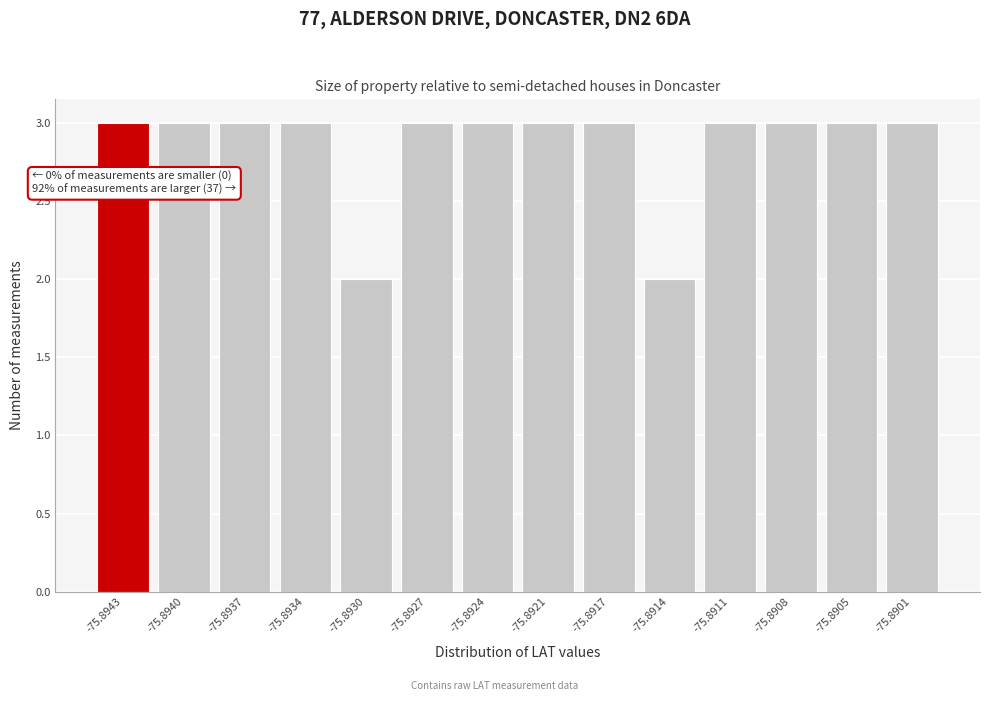

Reading left to right, transcribe all the data shown in this chart.

-75.8943=3	-75.8940=3	-75.8937=3	-75.8934=3	-75.8930=2	-75.8927=3	-75.8924=3	-75.8921=3	-75.8917=3	-75.8914=2	-75.8911=3	-75.8908=3	-75.8905=3	-75.8901=3